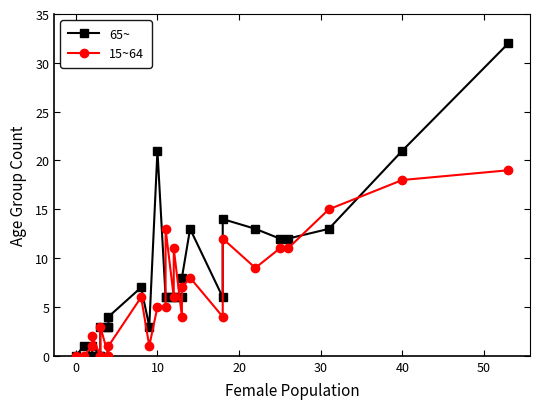

Reading left to right, transcribe all the data shown in this chart.

65~: 0	1	0	1	0	0	3	3	3	4	7	3	21	6	6	6	6	6	8	13	6	14	13	12	12	13	21	32
15~64: 0	0	1	2	0	0	3	0	0	1	6	1	5	5	13	6	11	4	7	8	4	12	9	11	11	15	18	19